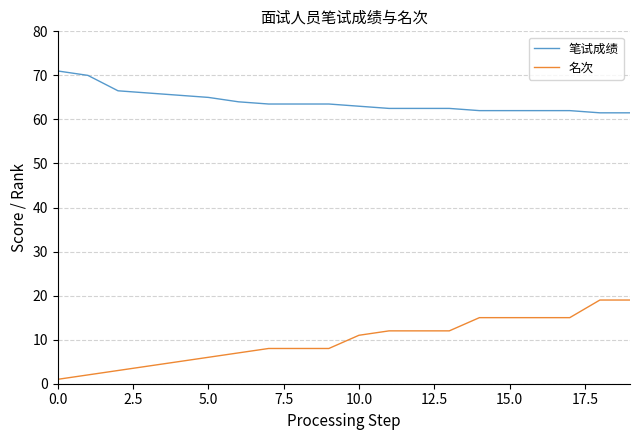

Reading right to left, list all the values displayed in this chart.

笔试成绩: 61.5	61.5	62.0	62.0	62.0	62.0	62.5	62.5	62.5	63.0	63.5	63.5	63.5	64.0	65.0	65.5	66.0	66.5	70.0	71.0
名次: 19.0	19.0	15.0	15.0	15.0	15.0	12.0	12.0	12.0	11.0	8.0	8.0	8.0	7.0	6.0	5.0	4.0	3.0	2.0	1.0